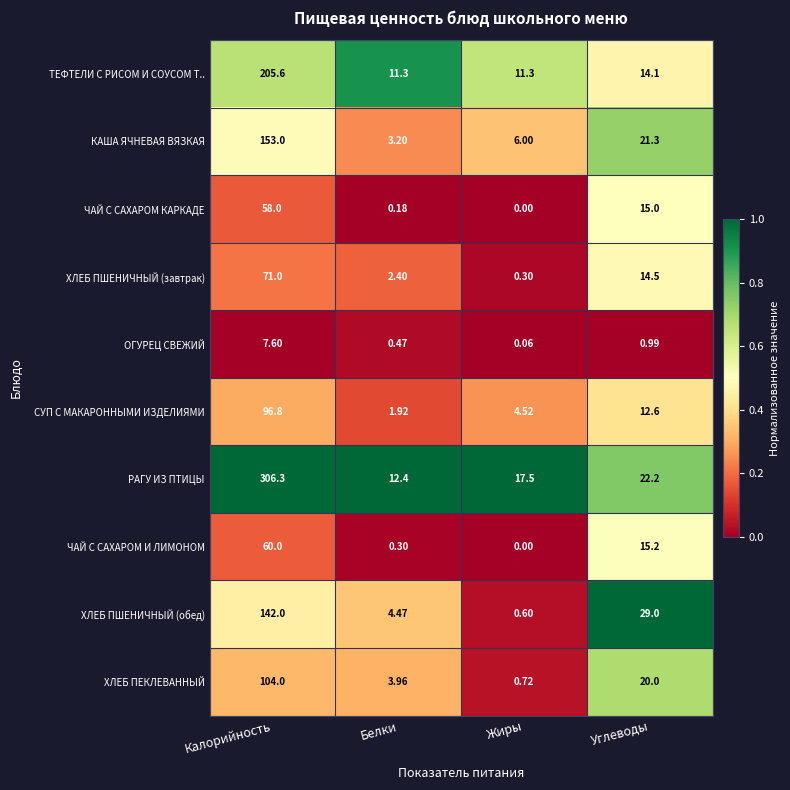

Rank the series at Белки from lowest to highest value.

ЧАЙ С САХАРОМ КАРКАДЕ, ЧАЙ С САХАРОМ И ЛИМОНОМ, ОГУРЕЦ СВЕЖИЙ, СУП С МАКАРОННЫМИ ИЗДЕЛИЯМИ, ХЛЕБ ПШЕНИЧНЫЙ (завтрак), КАША ЯЧНЕВАЯ ВЯЗКАЯ, ХЛЕБ ПЕКЛЕВАННЫЙ, ХЛЕБ ПШЕНИЧНЫЙ (обед), ТЕФТЕЛИ С РИСОМ И СОУСОМ Т.., РАГУ ИЗ ПТИЦЫ